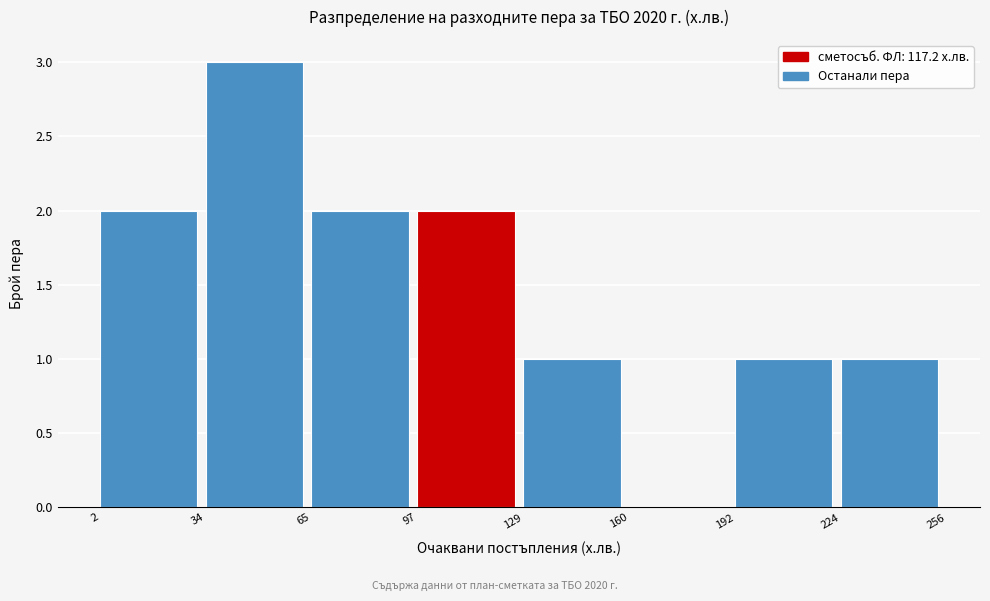

Reading left to right, list every bar in this chart as the range it spans on the x-axis followed by its height. The values are not printed on the chart, so give them approximately, as read against the axis.

2 to 34: 2
34 to 65: 3
65 to 97: 2
97 to 129: 2
129 to 160: 1
160 to 192: 0
192 to 224: 1
224 to 256: 1